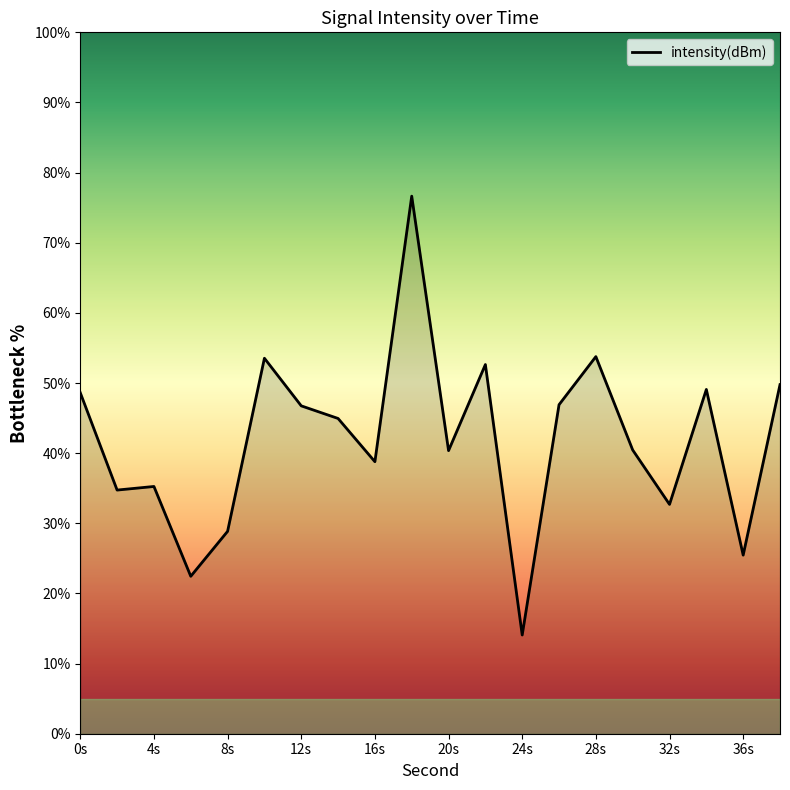

Does the chart have visible grid lines?

No